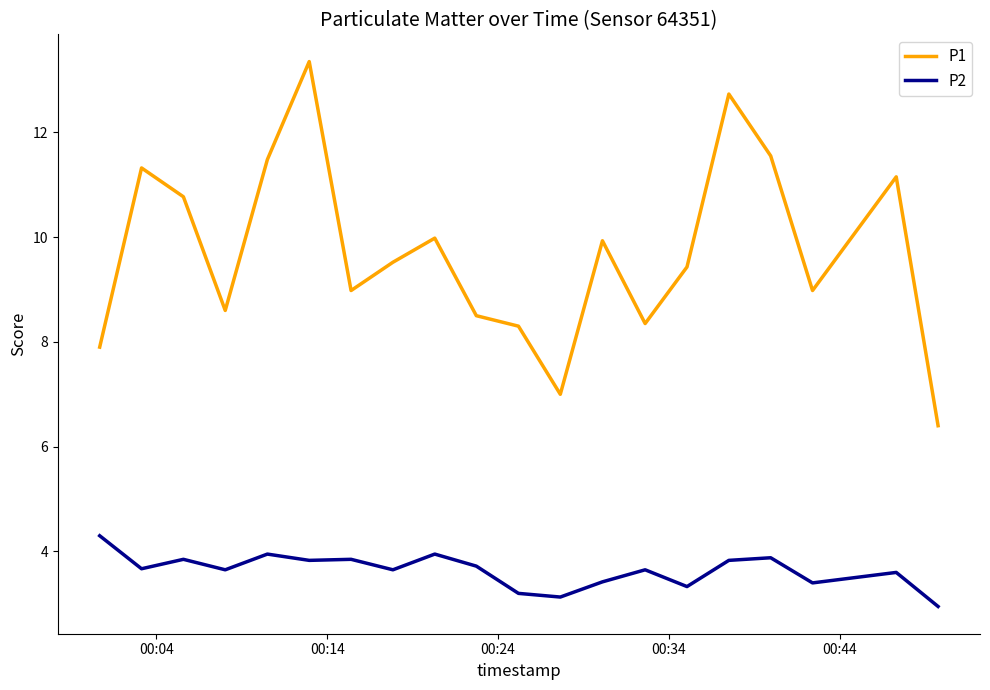

How many lines are shown in the chart?

2